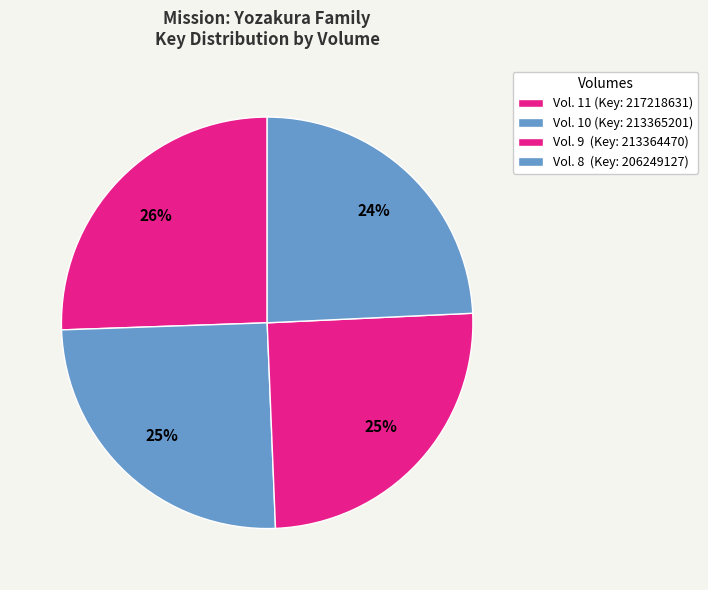

What is the smallest slice in the pie chart?

Vol. 8